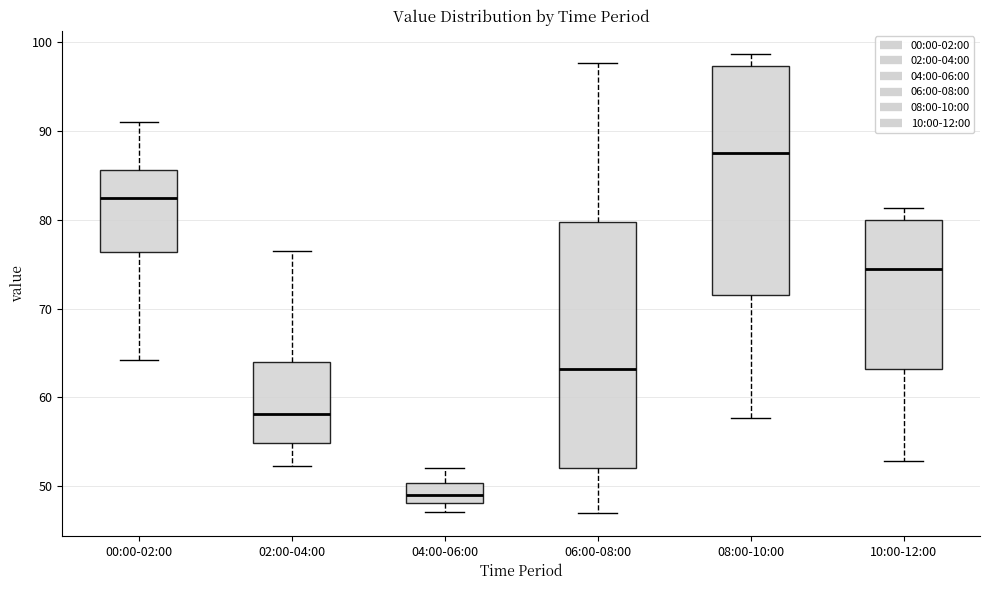

Reading left to right, read every box against the y-axis: the position of its median line, the range the box covers, and the ends of its whiskers. The values are not printed on the chart, so give them approximately, as read against the axis.

00:00-02:00: median 82, box 76 to 86, whiskers 64 to 91
02:00-04:00: median 58, box 55 to 64, whiskers 52 to 77
04:00-06:00: median 49, box 48 to 50, whiskers 47 to 52
06:00-08:00: median 63, box 52 to 80, whiskers 47 to 98
08:00-10:00: median 88, box 71 to 97, whiskers 58 to 99
10:00-12:00: median 75, box 63 to 80, whiskers 53 to 81